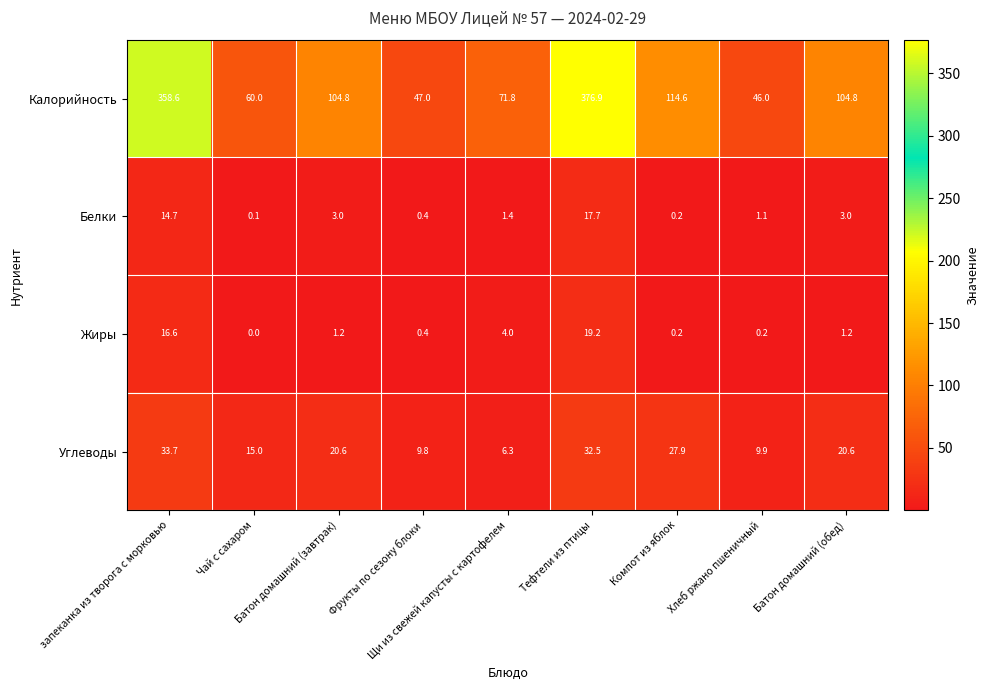

What is the highest value of the Углеводы series?

33.7